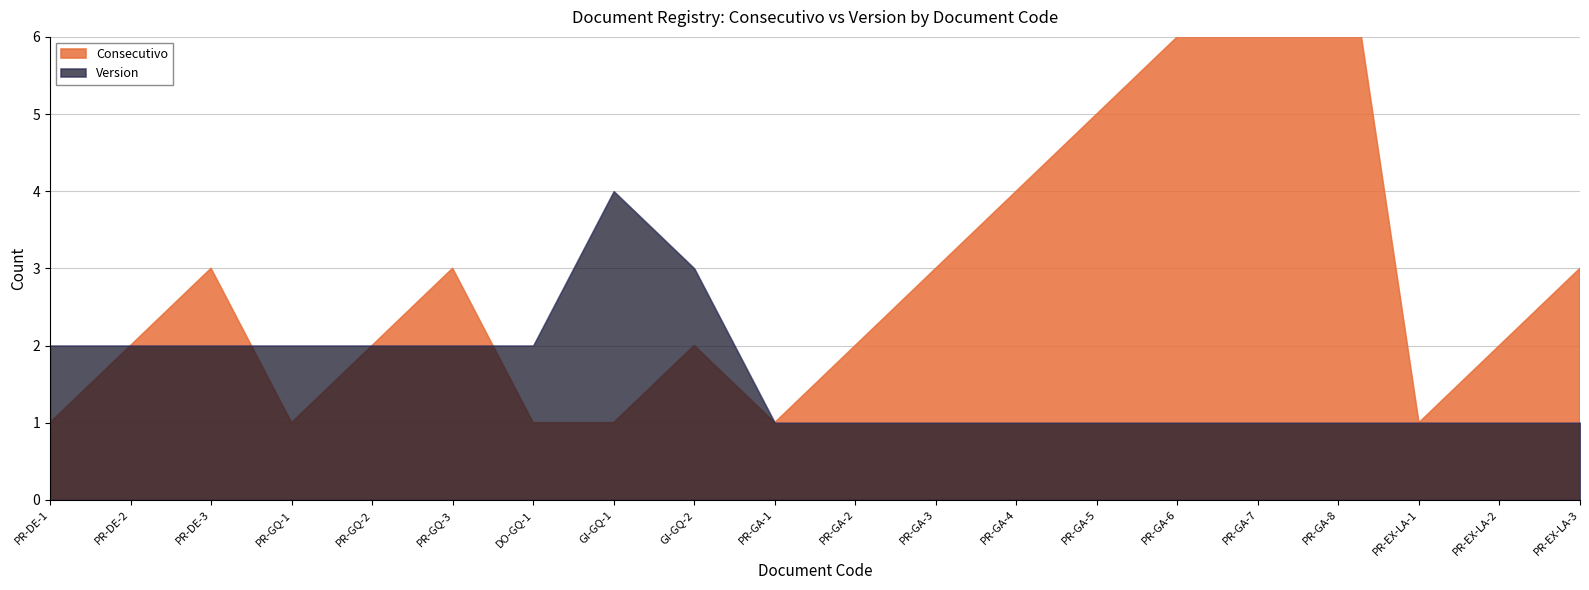

What is the label of the 9th point from the right?

PR-GA-3